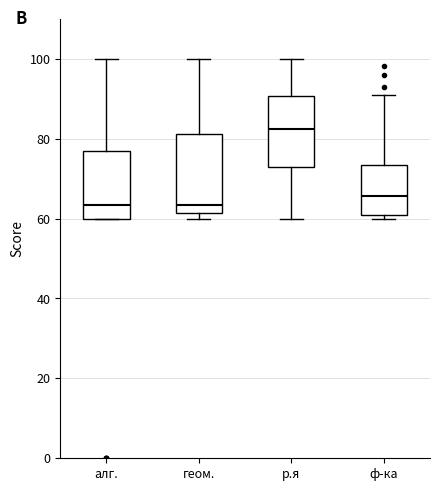

Where is the upper edge of the box for ф-ка on the y-axis? The values are not printed on the chart, so give them approximately, as read against the axis.

74